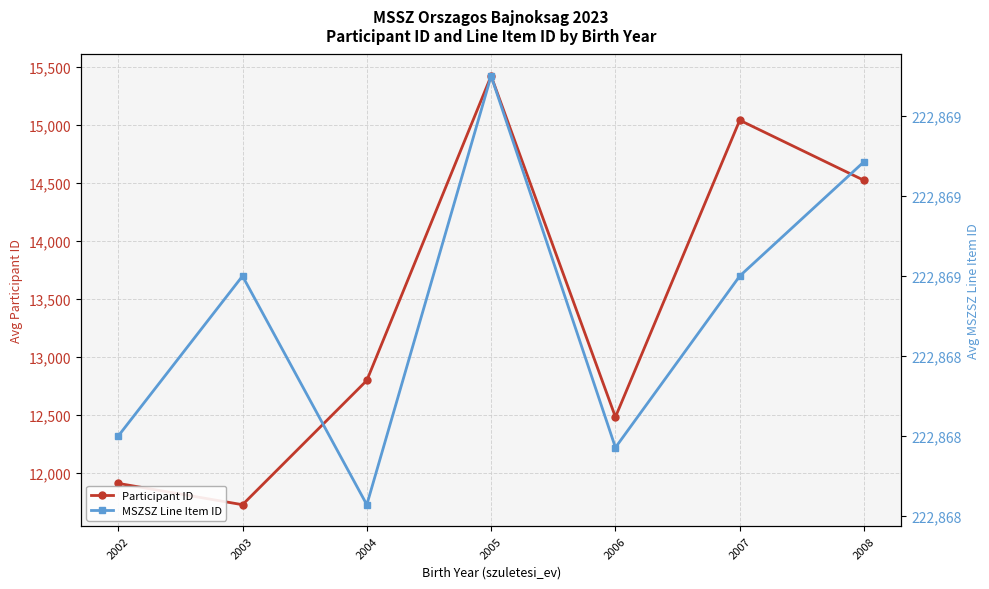

Between 2003 and 2008, which series saw the biggest shift?

Participant ID